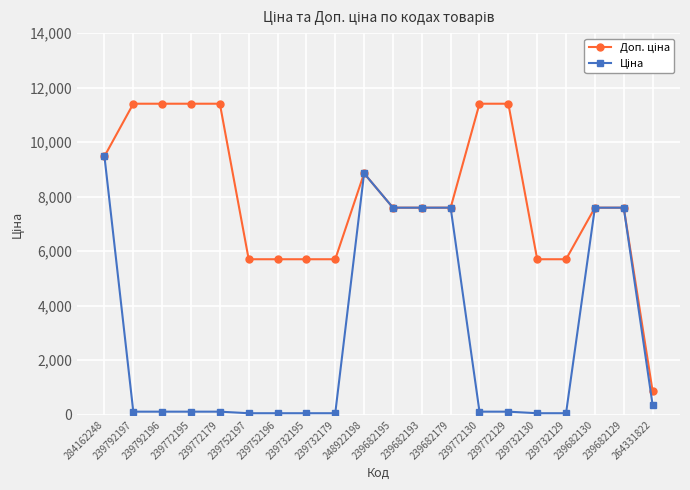

At how many categories does at least one series exceed 2782?

19